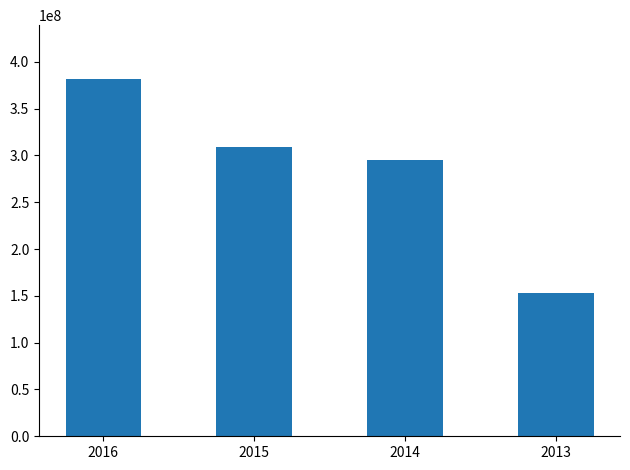

Which category has the lowest value across all series?

2013